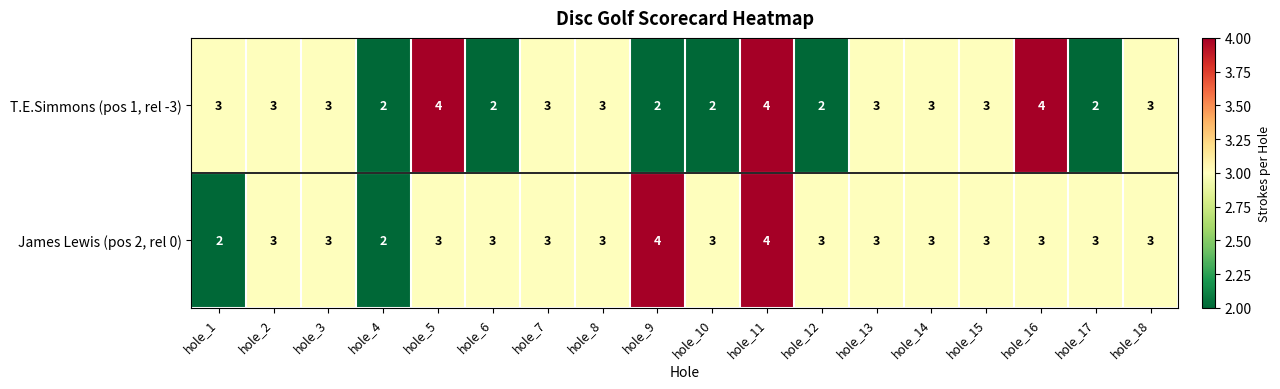

The James Lewis (pos 2, rel 0) series shows 4 at hole_9. True or false?

True